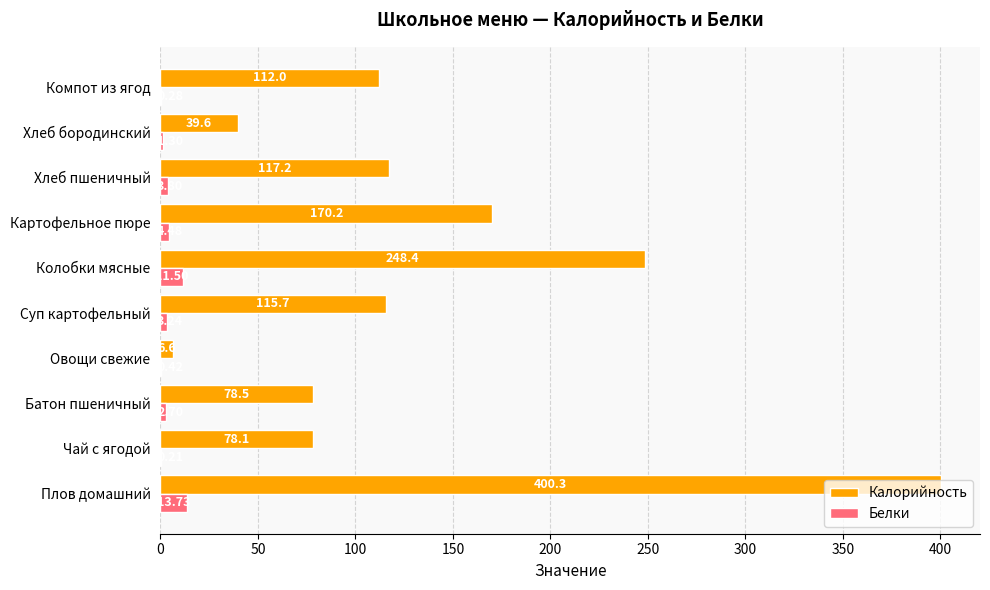

What is the sum of all Калорийность values?

1366.6